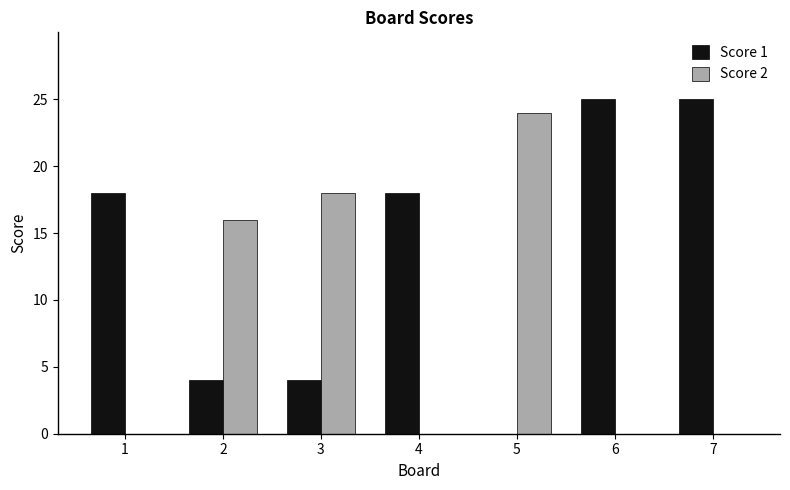

What is the spread (max minus min) of values at 4?

18